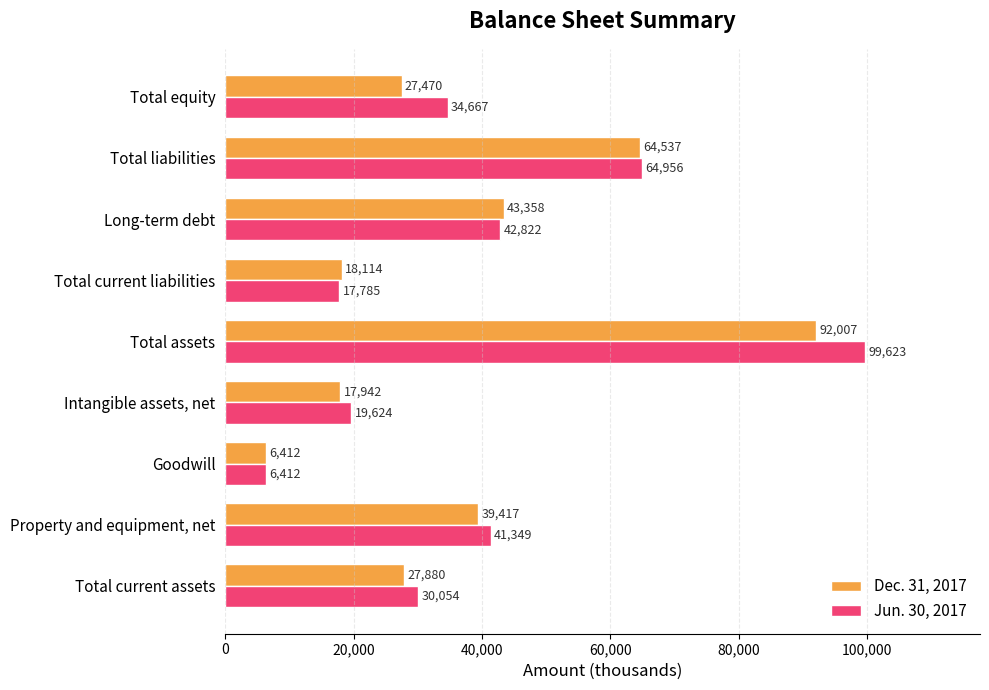

What is the minimum value shown in the chart?

6412